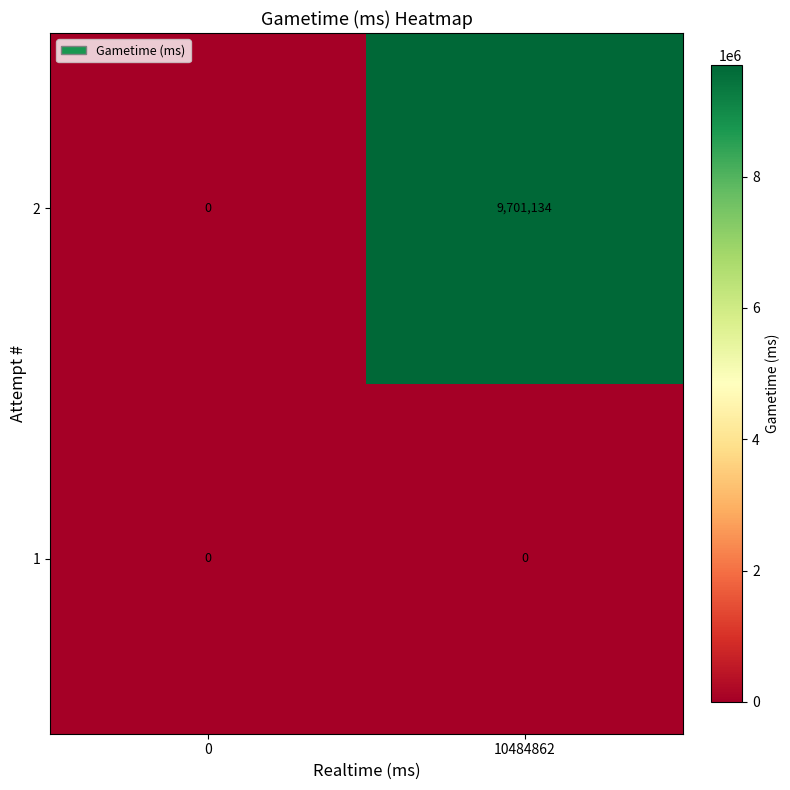

Is the value of 1 at 0 greater than the value of 2 at 10484862?

No